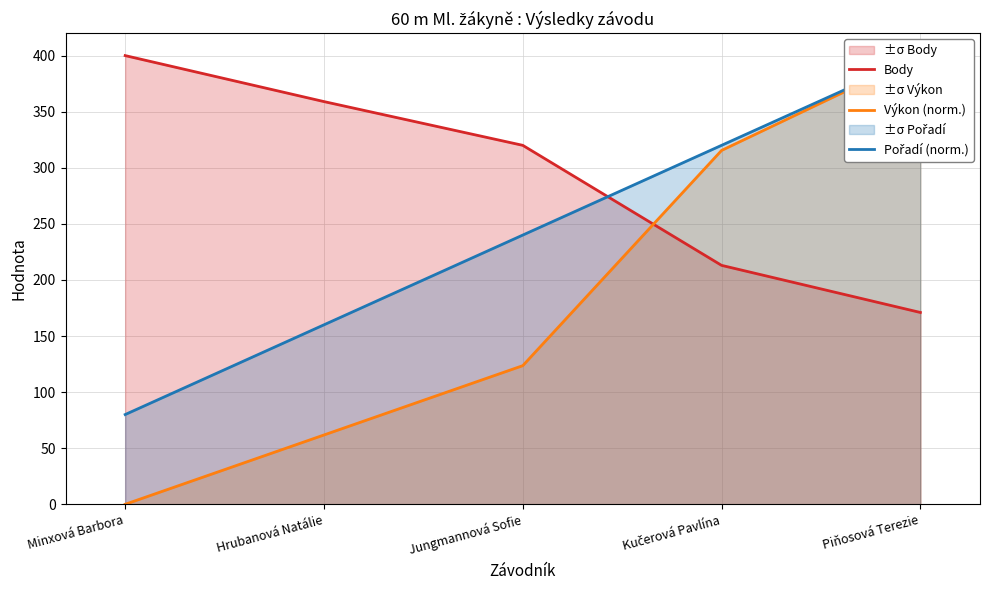

What are all the series names shown in the legend?

Body, Výkon (norm.), Pořadí (norm.)